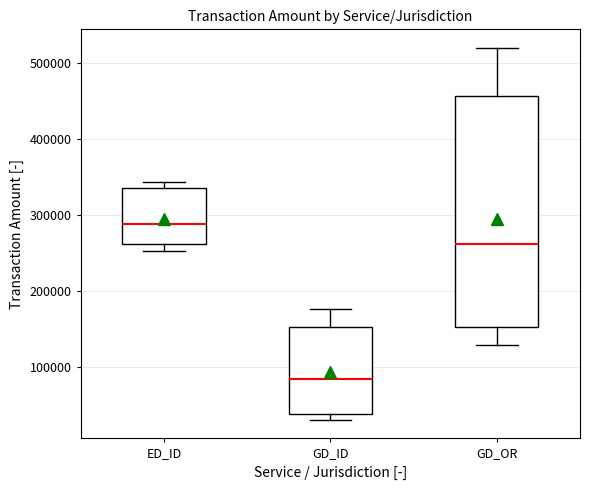

Which box has the highest median line?

ED_ID